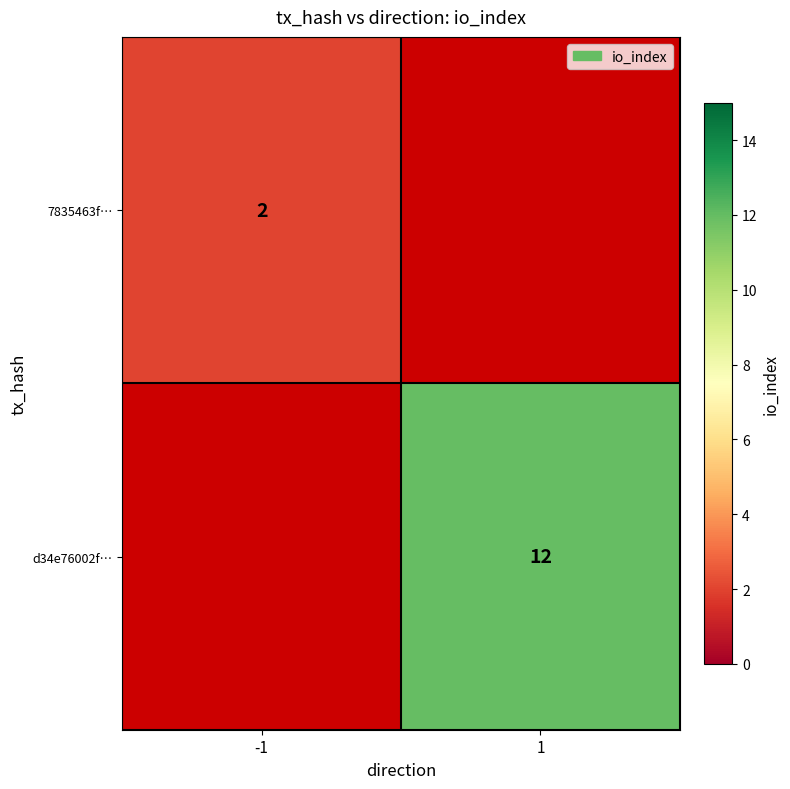

Between -1 and 1, which is larger?

1